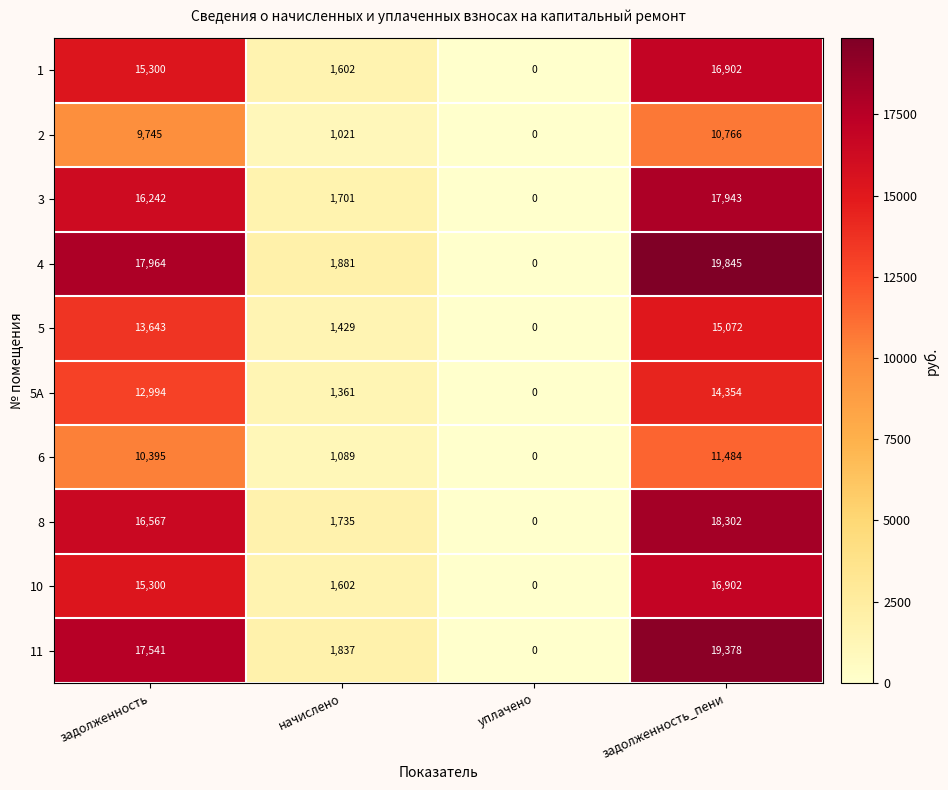

Which series changed the most between задолженность and начислено?

4